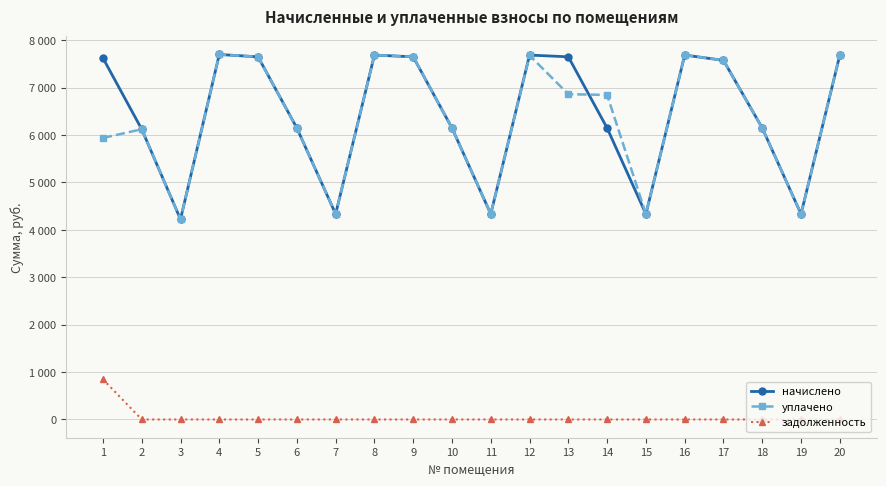

What are all the series names shown in the legend?

начислено, уплачено, задолженность